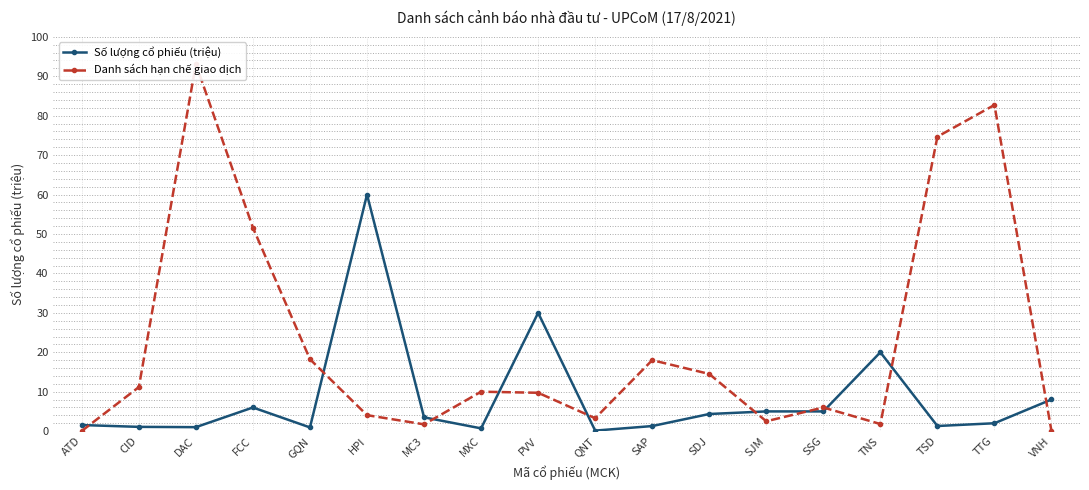

Where do Danh sách hạn chế giao dịch and Số lượng cổ phiếu (triệu) first cross each other?

ATD and CID